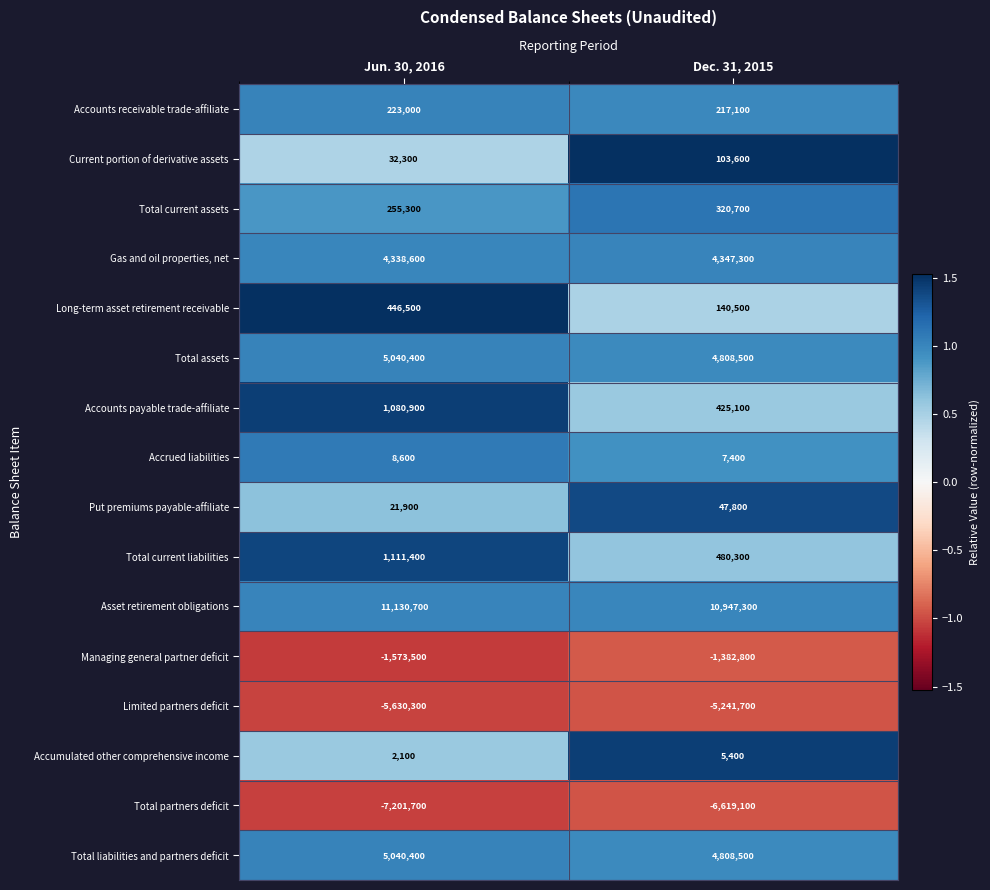

What is the difference between the maximum and minimum values in the Total partners deficit series?

582600